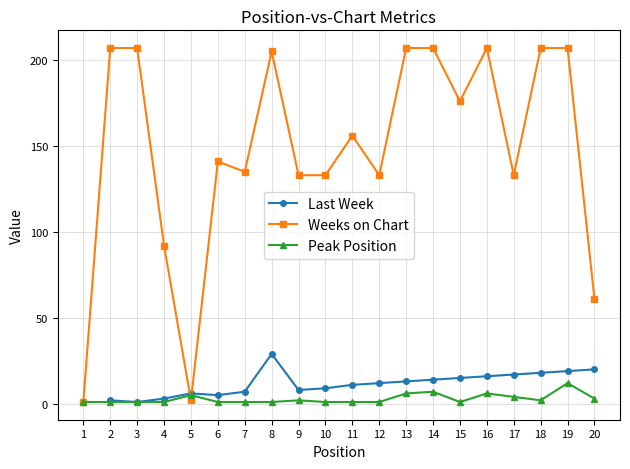

Is the value of Weeks on Chart at 20 greater than the value of Peak Position at 9?

Yes